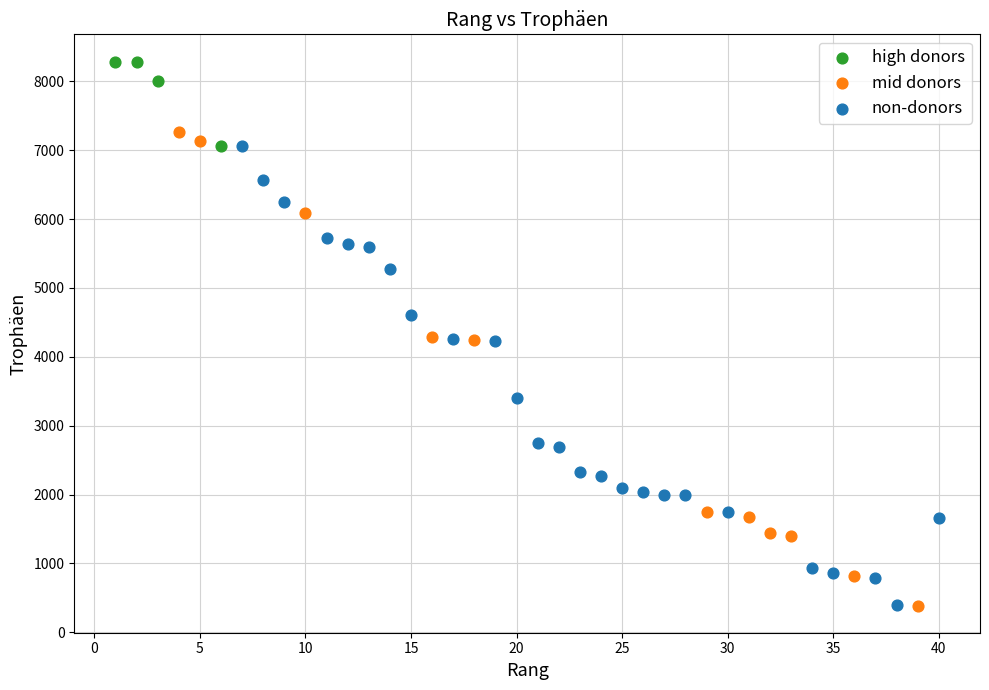

Which series contains the highest Y value?

high donors